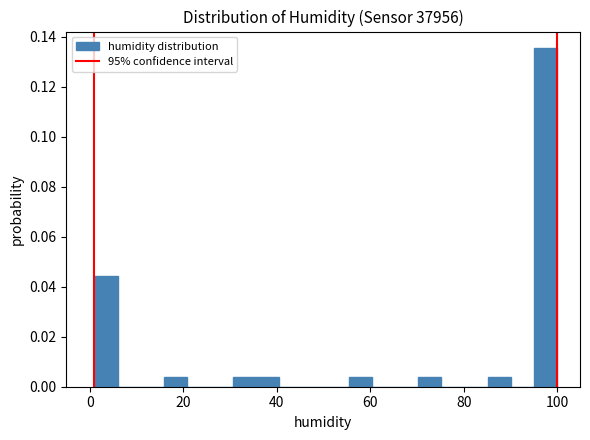

Around what value on the x-axis is the tallest bar? Give the approximate position of its centre, as read against the axis.

98